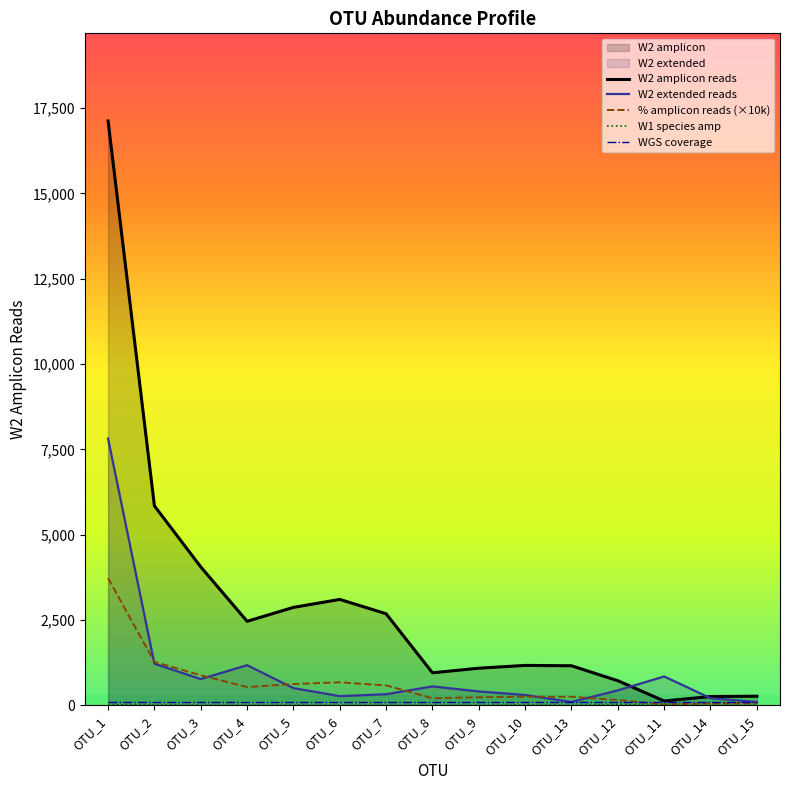

What is the sum of all WGS coverage values?

1500.0